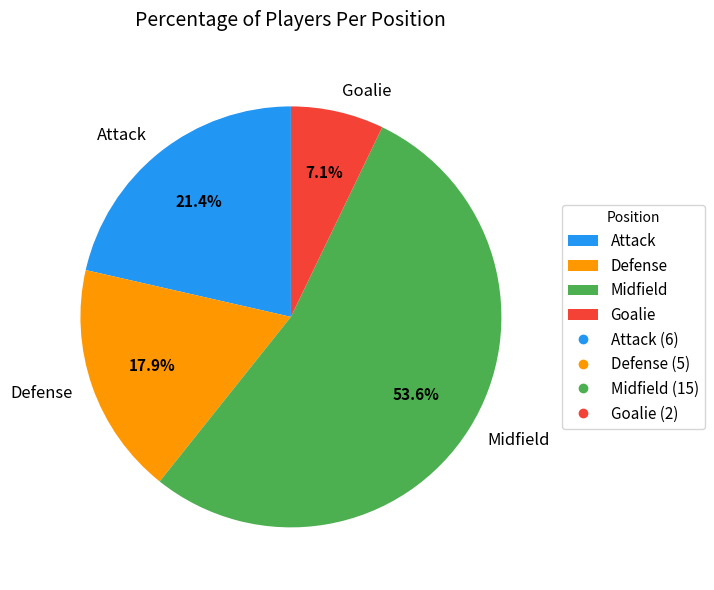

Approximately how many times larger is the value at Goalie compared to Attack?

0.3